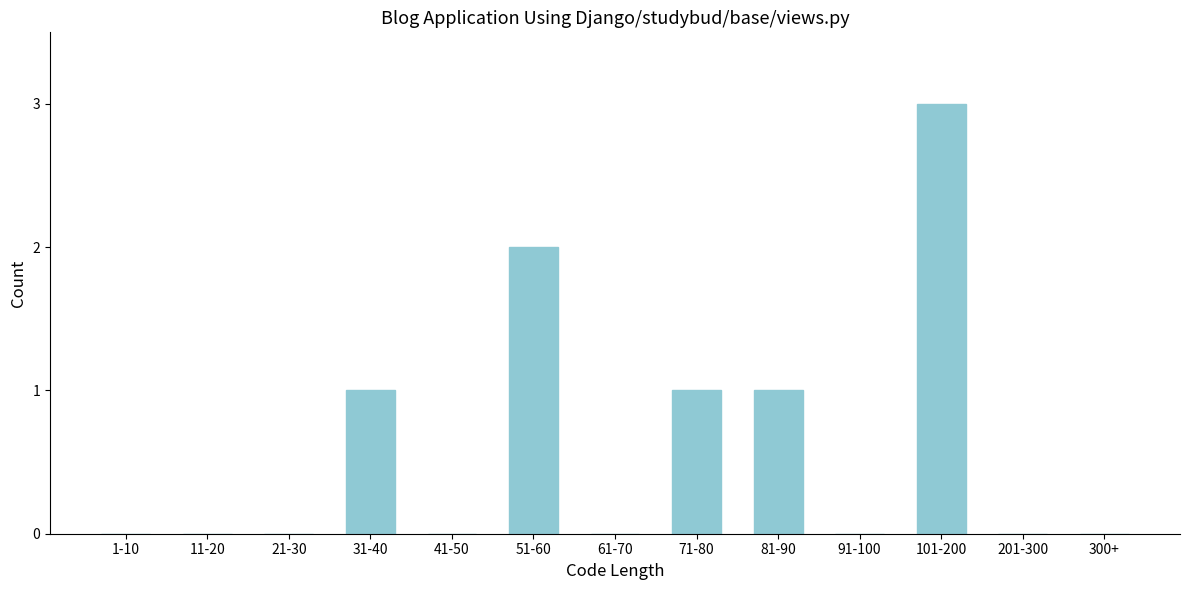

Reading left to right, transcribe all the data shown in this chart.

1-10=0	11-20=0	21-30=0	31-40=1	41-50=0	51-60=2	61-70=0	71-80=1	81-90=1	91-100=0	101-200=3	201-300=0	300+=0